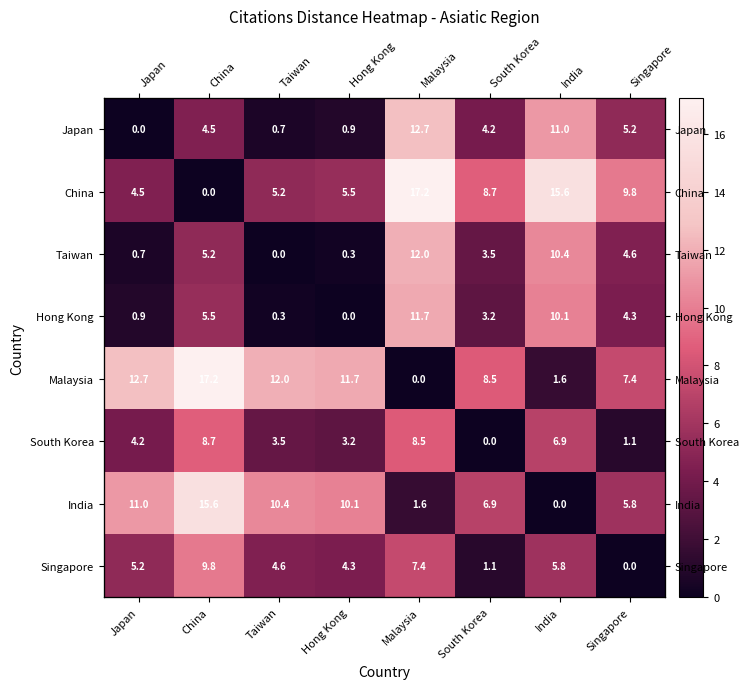

What is the average value of the India series?

7.7